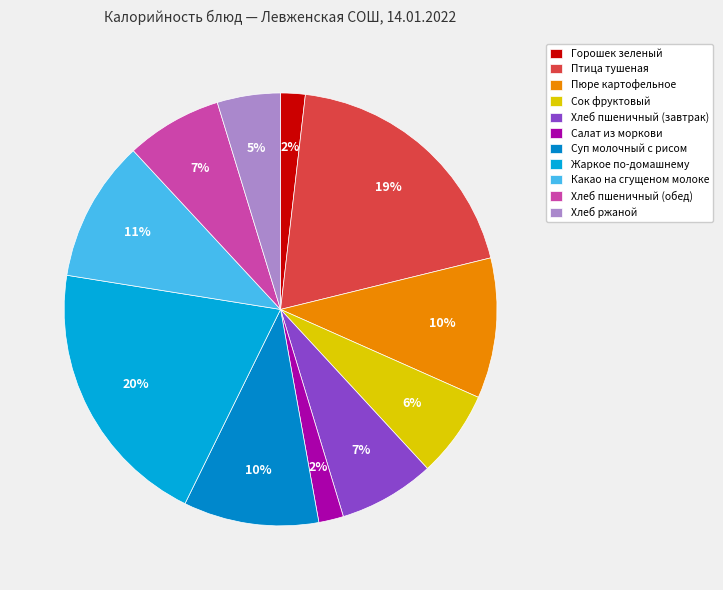

The Птица тушеная slice represents 19% of the pie. True or false?

True